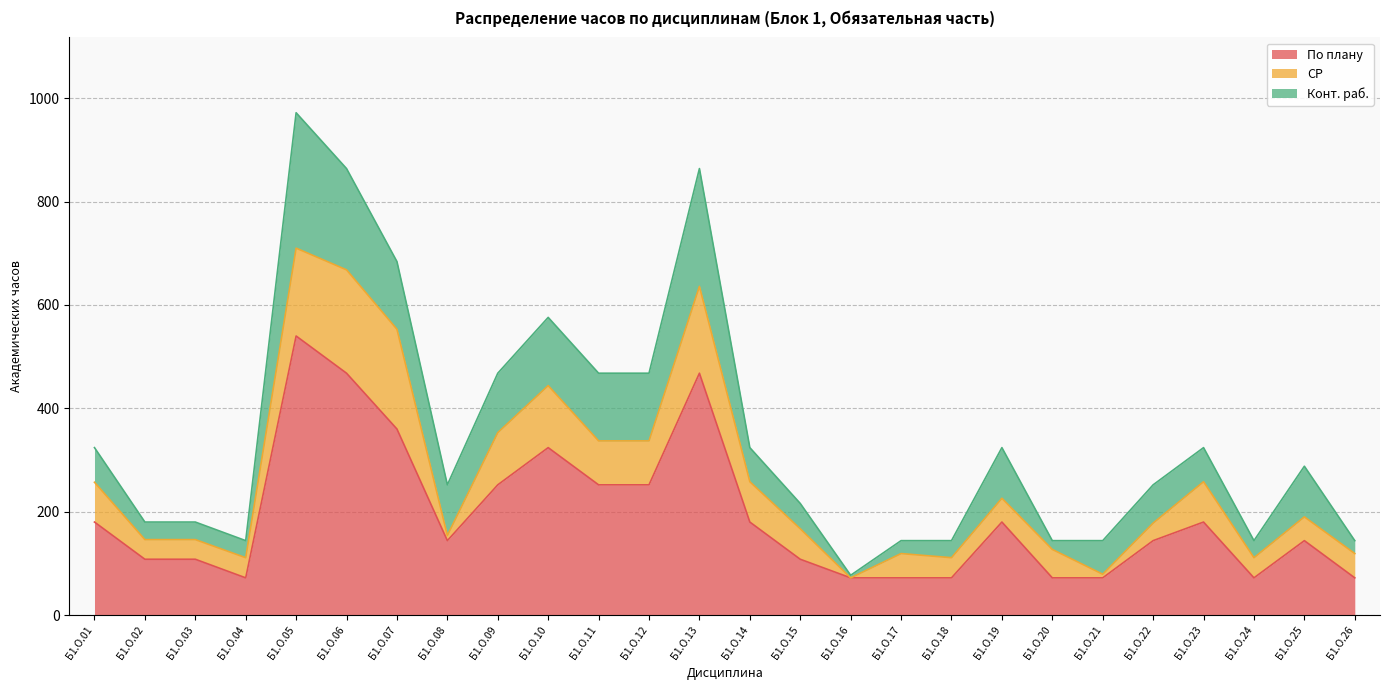

At Б1.О.13, list the series in order from smallest to largest.

СР, Конт. раб., По плану